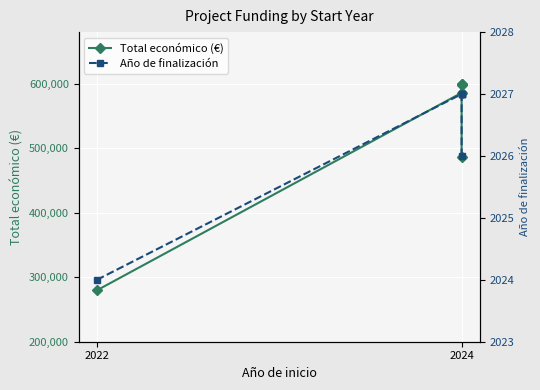

True or false: Total económico (€) and Año de finalización intersect in this chart.

False